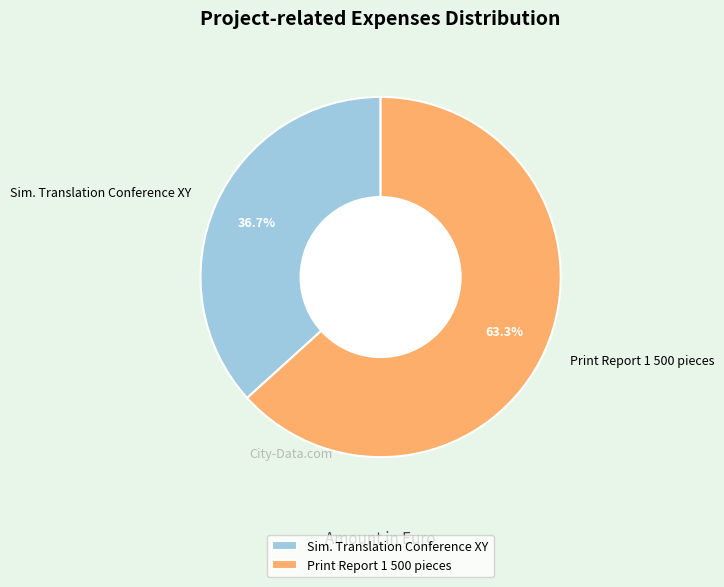

Count the number of slices in the pie.

2